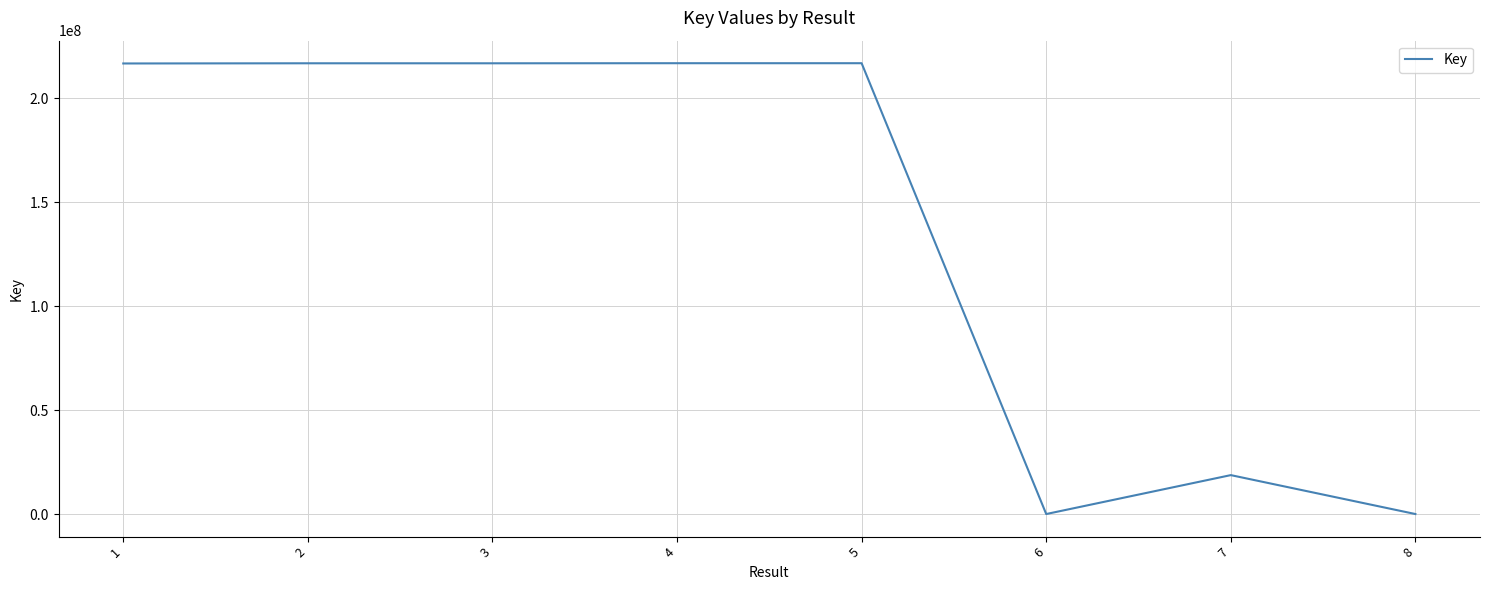

What is the change in value from 4 to 6?

-216908167